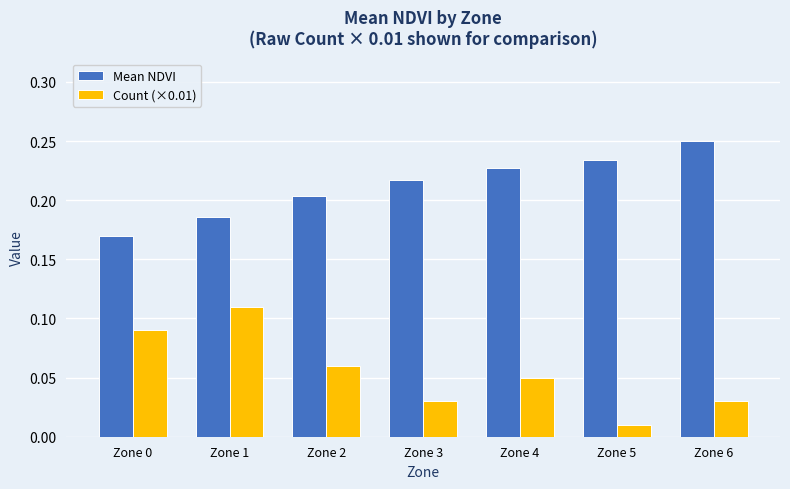

At which label does Mean NDVI reach its peak?

Zone 6